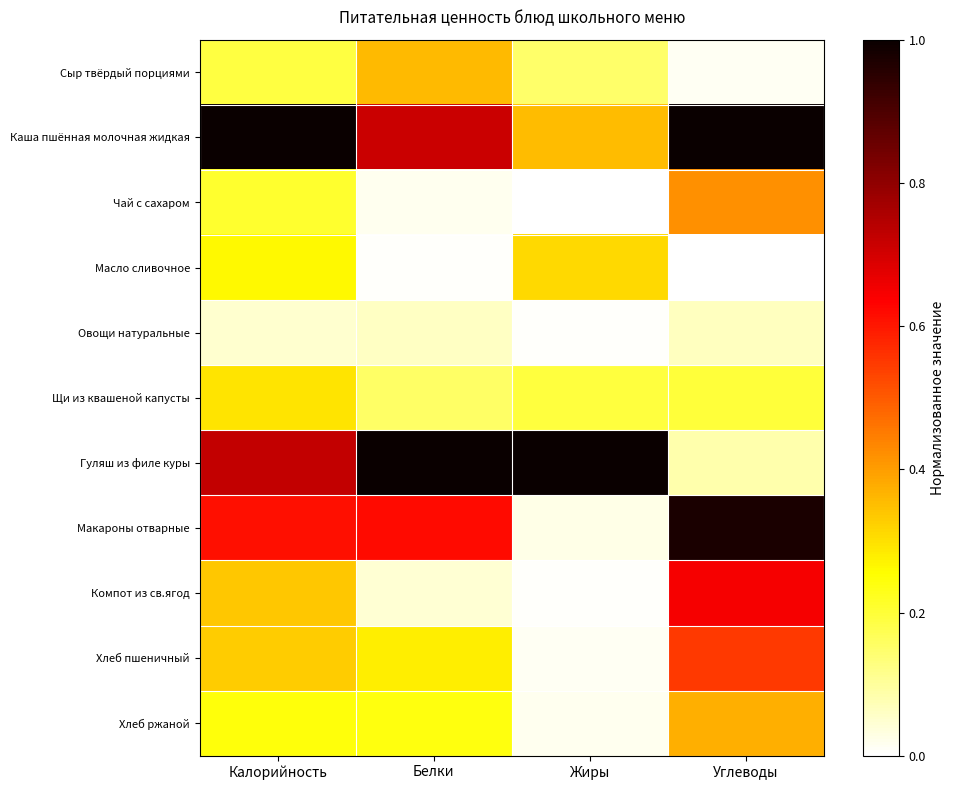

At which category is the sum across all series the highest?

Углеводы